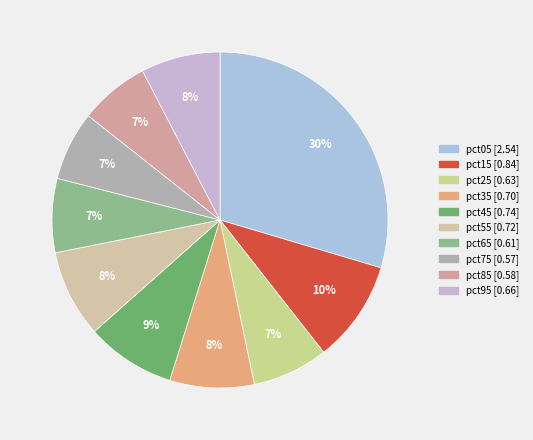

Is the sum of pct45 and pct35 greater than half?

No